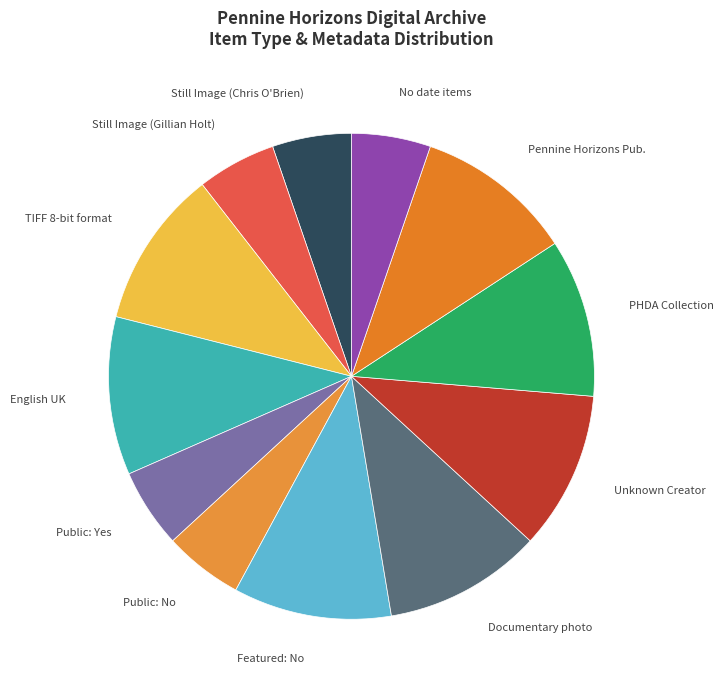

The Unknown Creator slice represents 5% of the pie. True or false?

False